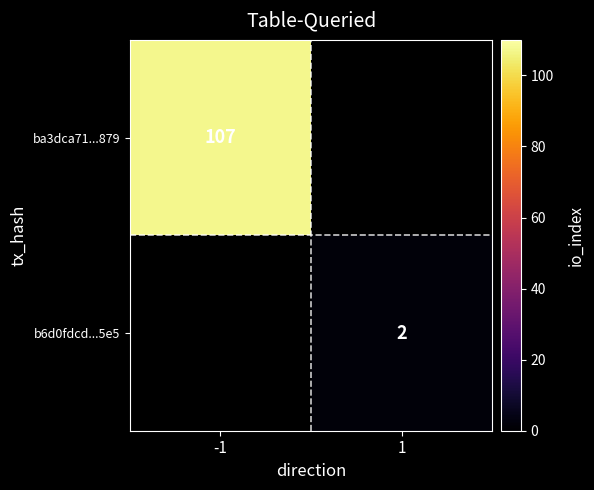

True or false: b6d0fdcd...5e5 has a value of 2 at 1.

True